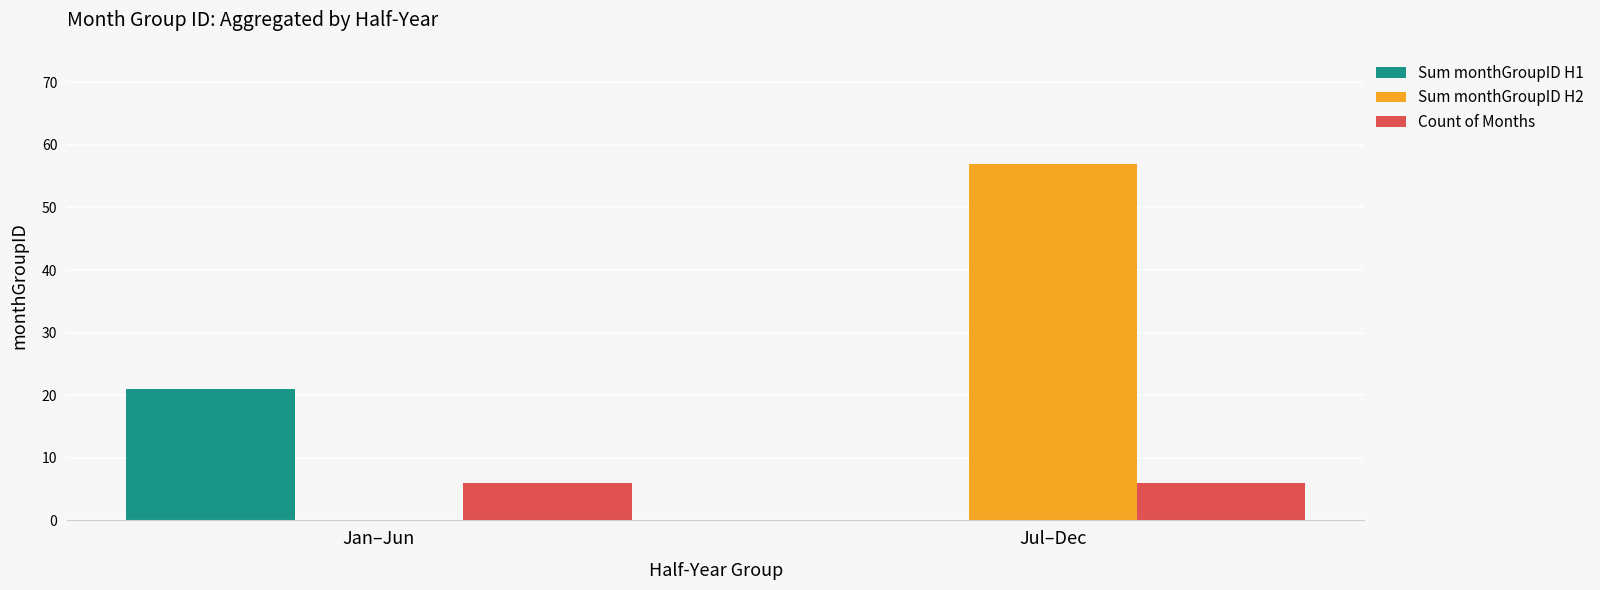

What is the difference between the Sum monthGroupID H1 values at Jan–Jun and Jul–Dec?

21